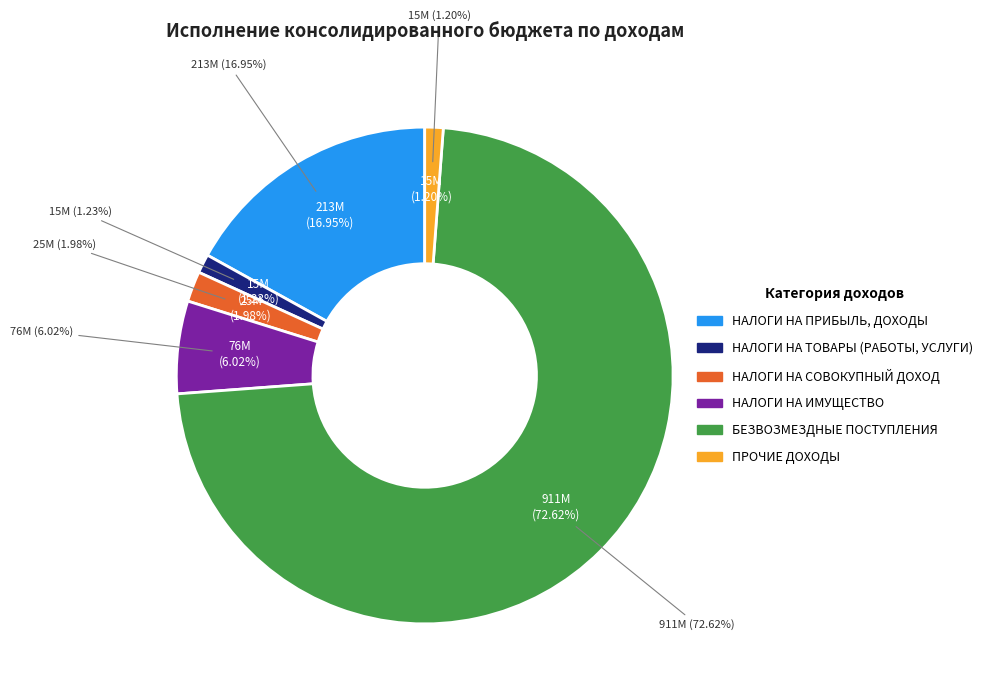

What percentage is NOT represented by НАЛОГИ НА СОВОКУПНЫЙ ДОХОД?

98.0%